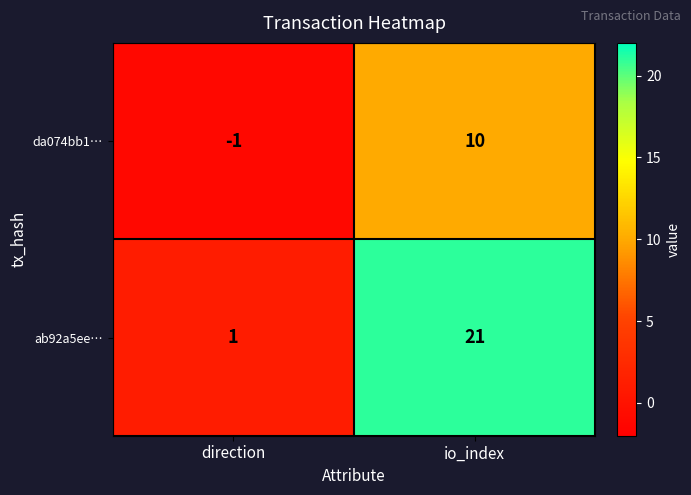

Is it true that ab92a5ee… equals 1 at direction?

True